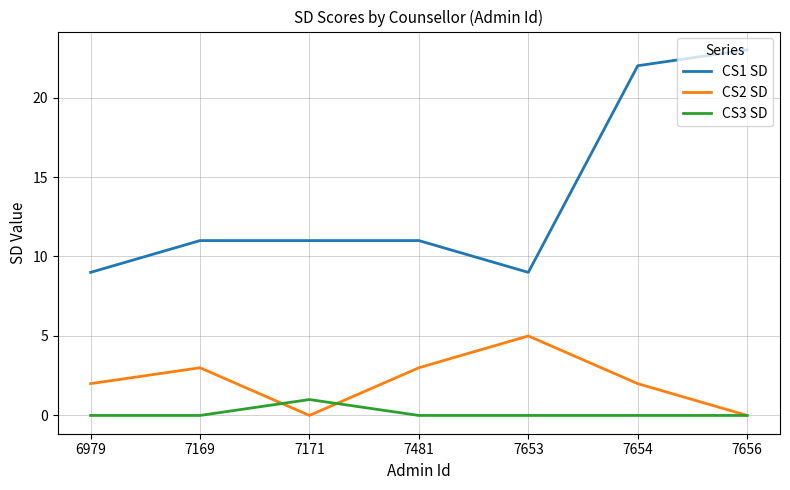

How many lines are shown in the chart?

3